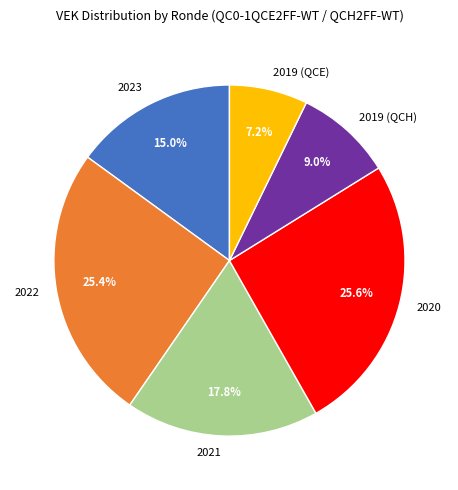

How many segments does this pie chart have?

6